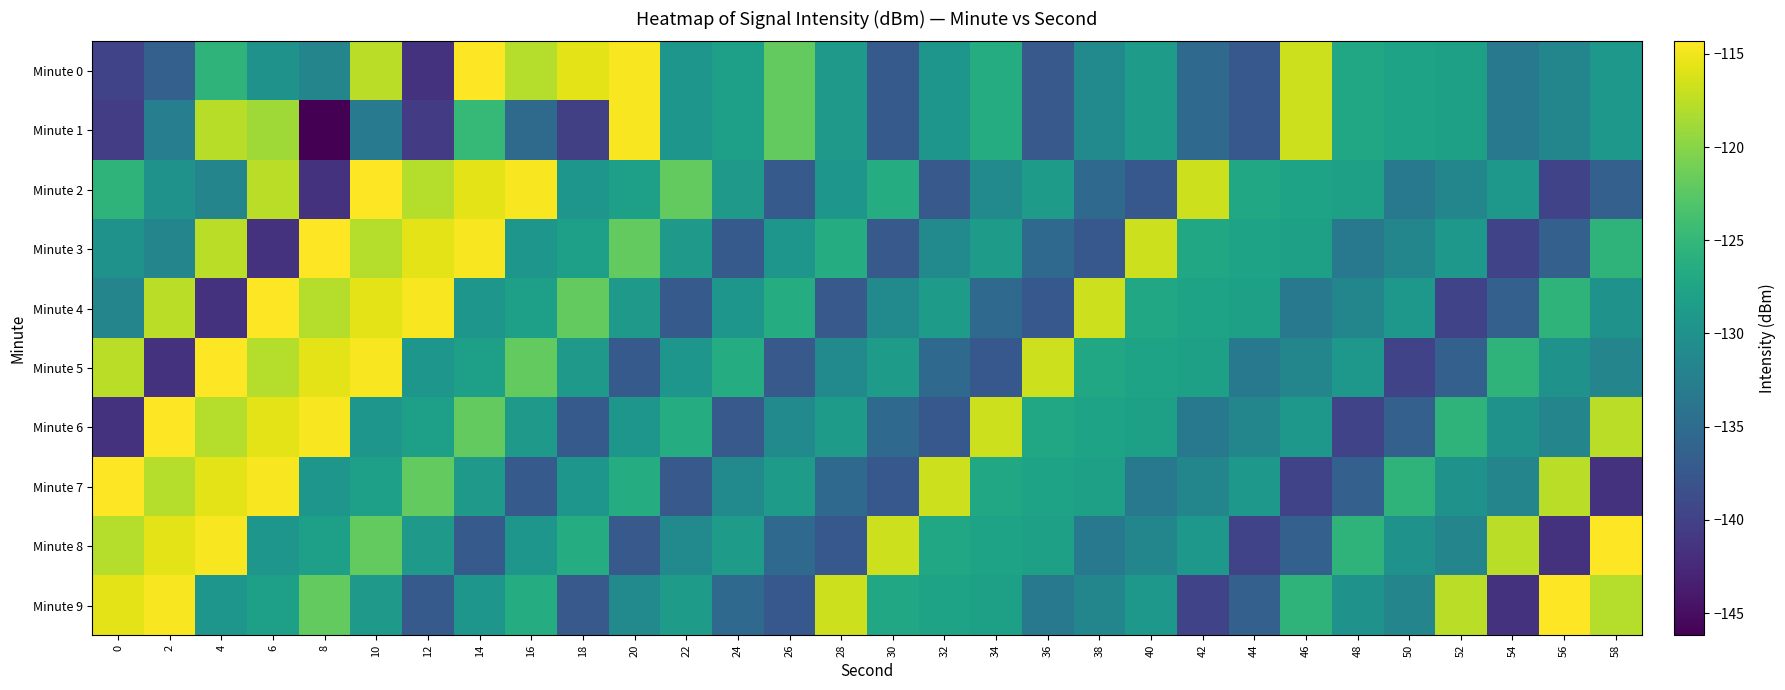

Which series changed the most between 0 and 30?

Minute 7